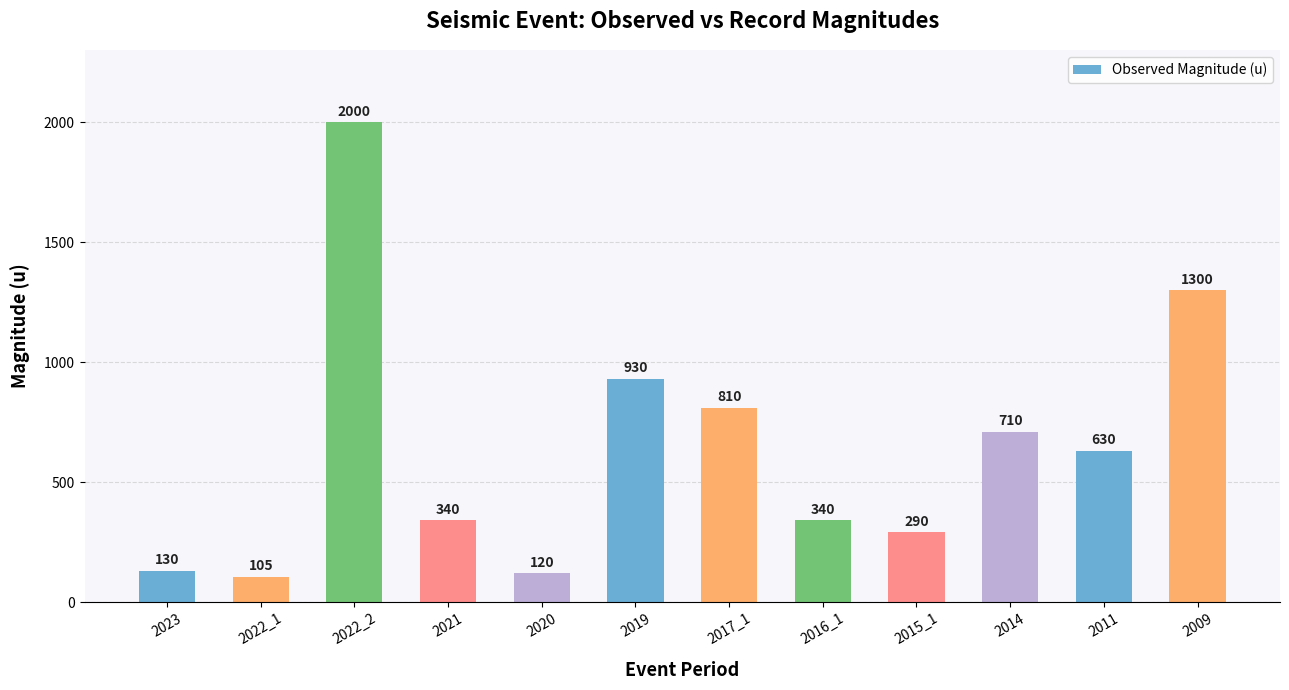

What is the difference between the values at 2009 and 2022_2?

700